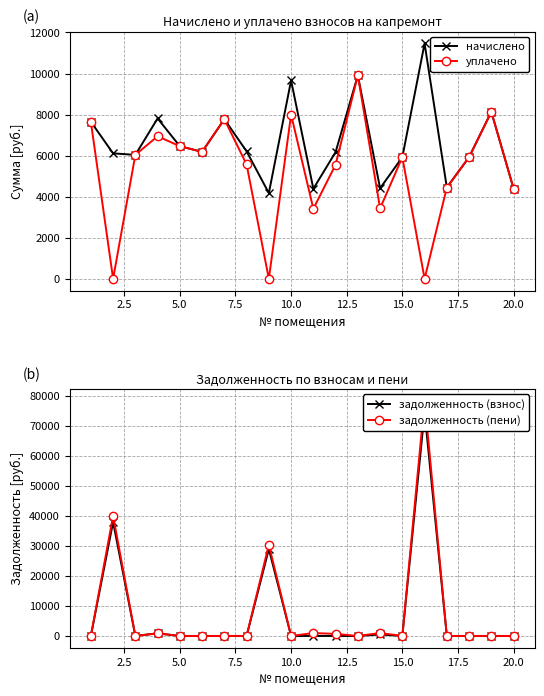

What are all the series names shown in the legend?

начислено, уплачено, задолженность (взнос), задолженность (пени)